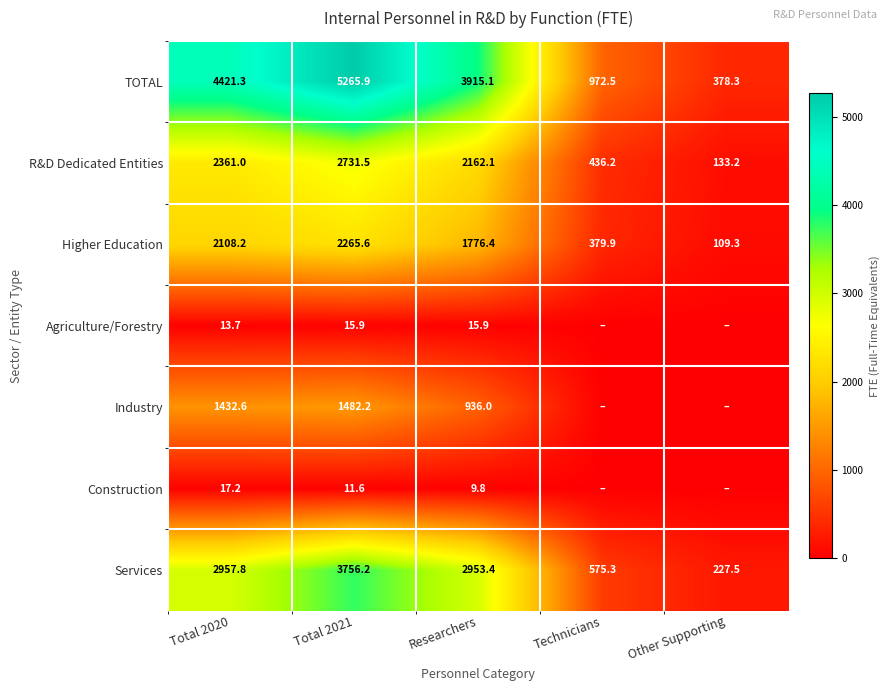

The value of Construction at Researchers is 6.8. True or false?

False